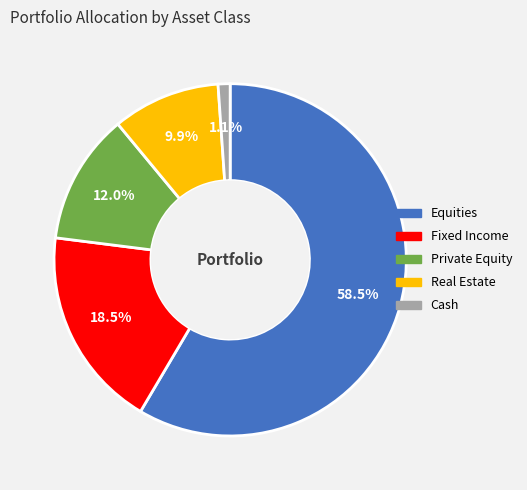

Which category accounts for the majority?

Equities